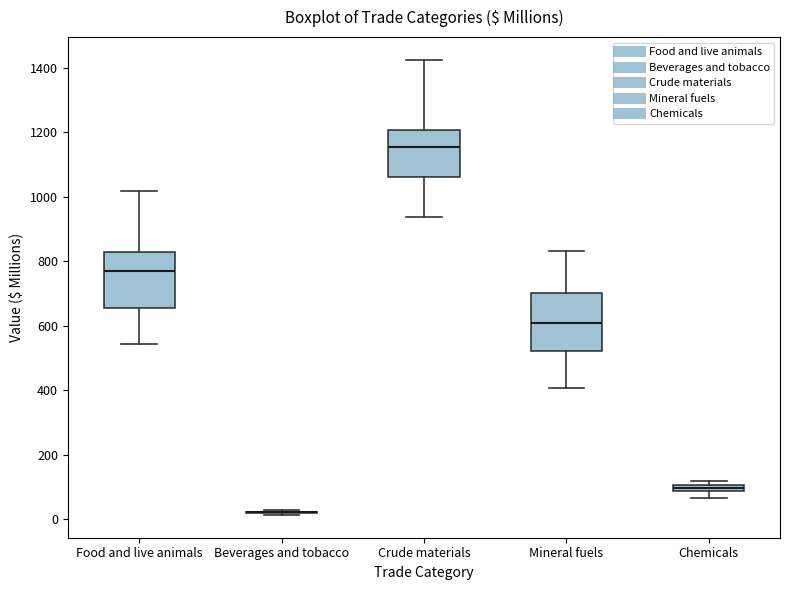

Where is the lower edge of the box for Mineral fuels on the y-axis? The values are not printed on the chart, so give them approximately, as read against the axis.

520